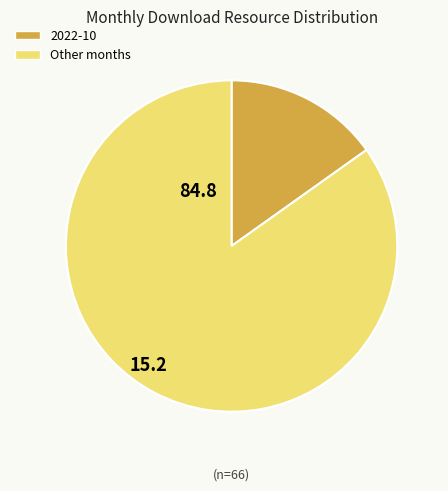

Is there any slice that represents more than half of the pie?

Yes